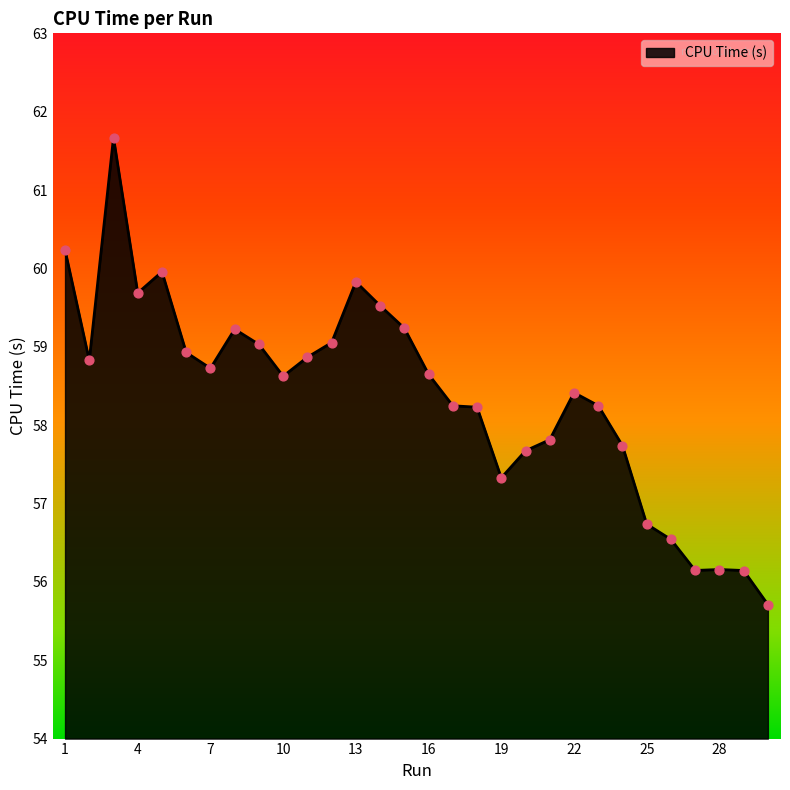

What is the smallest value displayed?

55.7